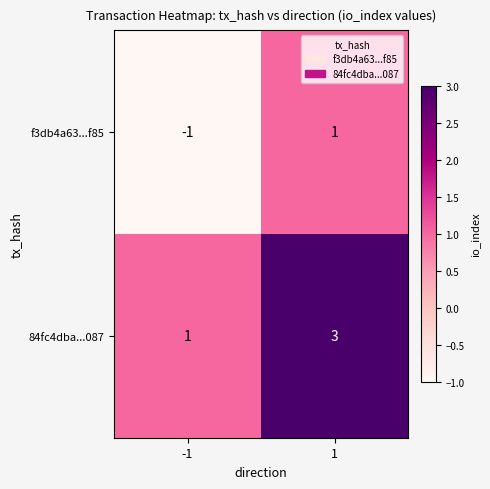

What is the greatest value displayed?

3